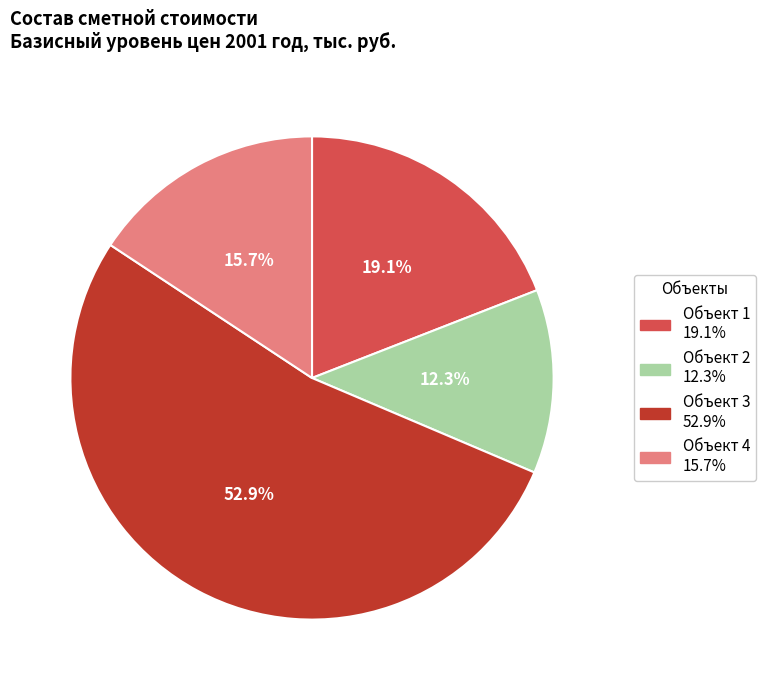

Which slice is the largest?

Объект 3